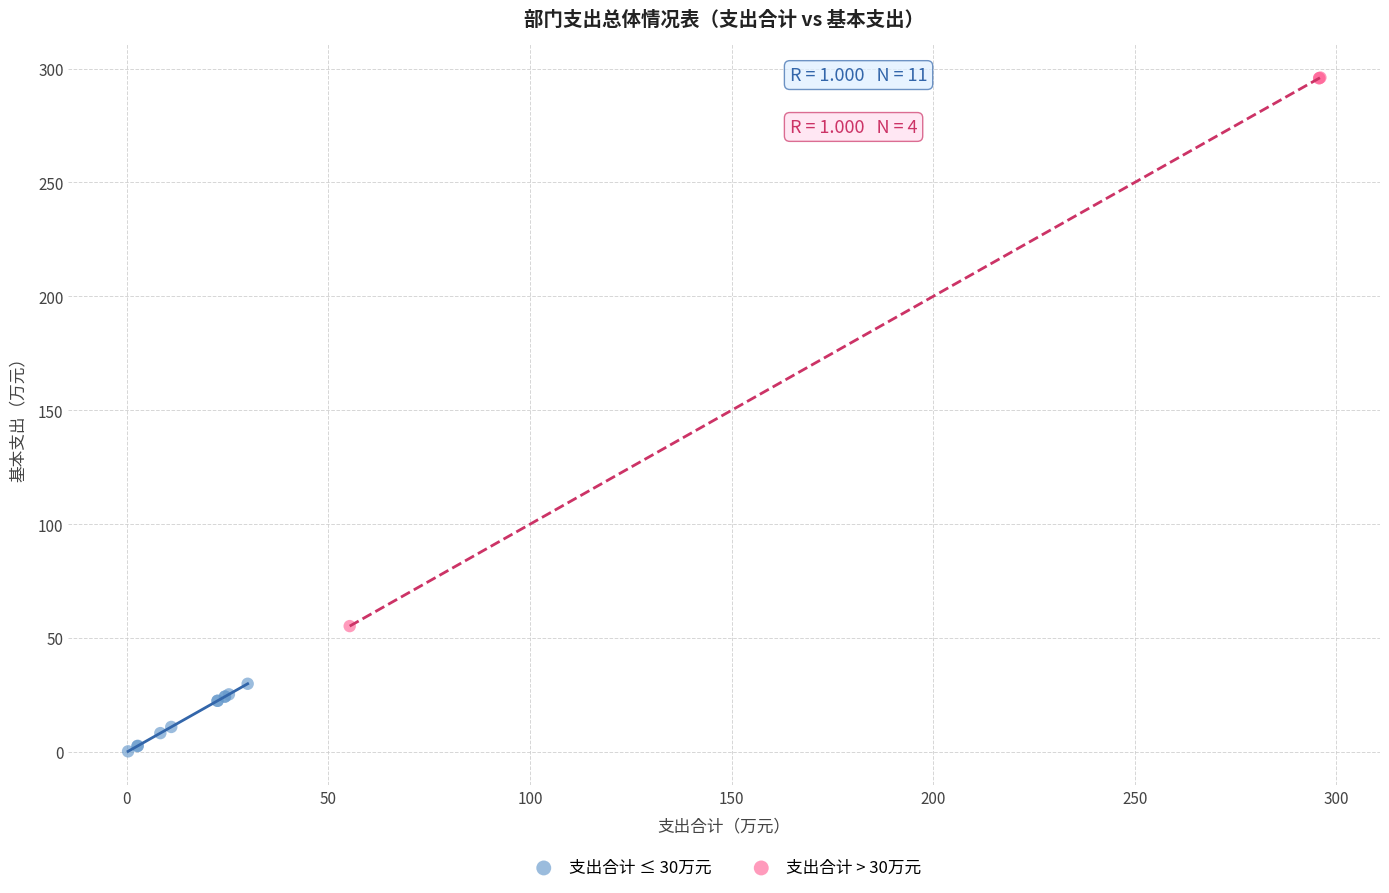

Which series contains the highest Y value?

支出合计 > 30万元